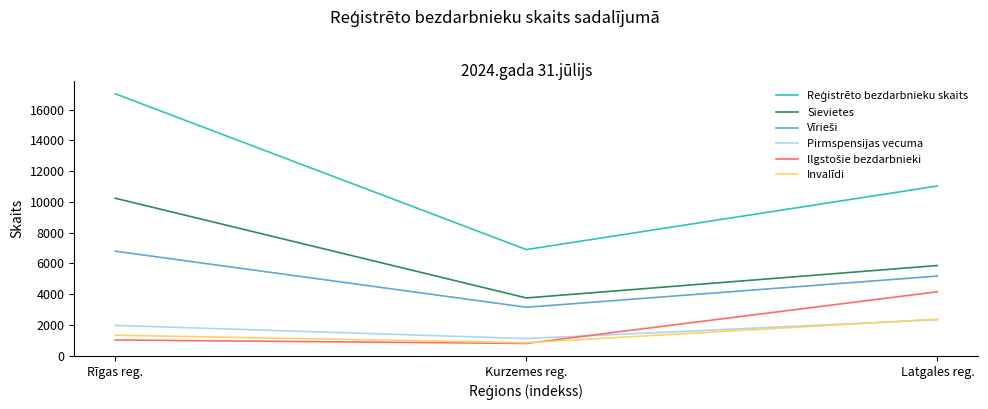

Is this an area chart (filled region under the line)?

No